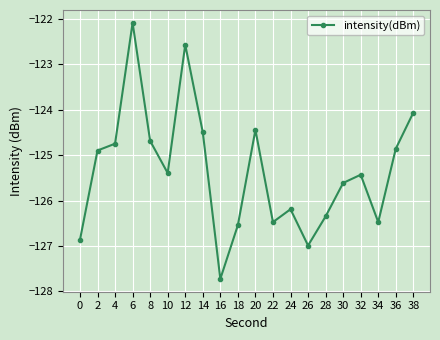

Reading left to right, what are all the values shown in this chart?

-126.9	-124.9	-124.7	-122.1	-124.7	-125.4	-122.6	-124.5	-127.7	-126.5	-124.4	-126.5	-126.2	-127.0	-126.3	-125.6	-125.4	-126.5	-124.9	-124.1